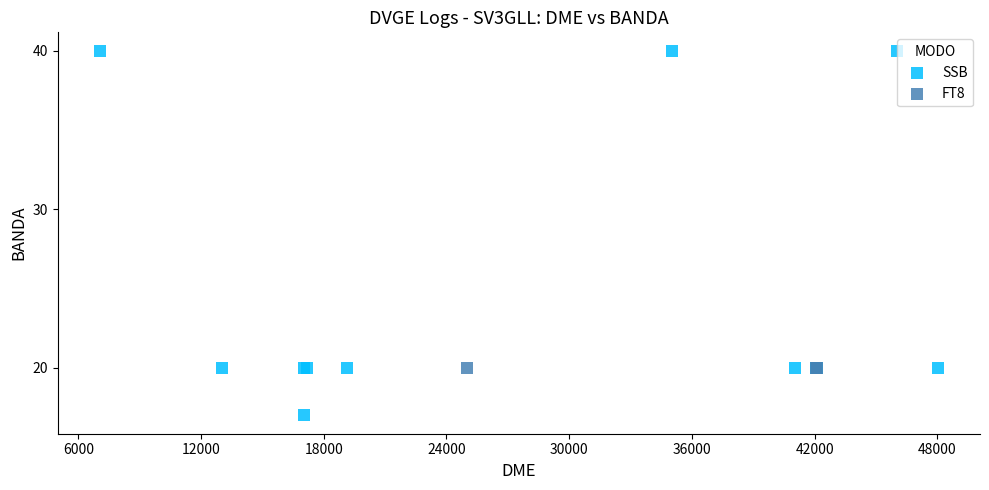

Which series reaches the minimum Y coordinate?

SSB